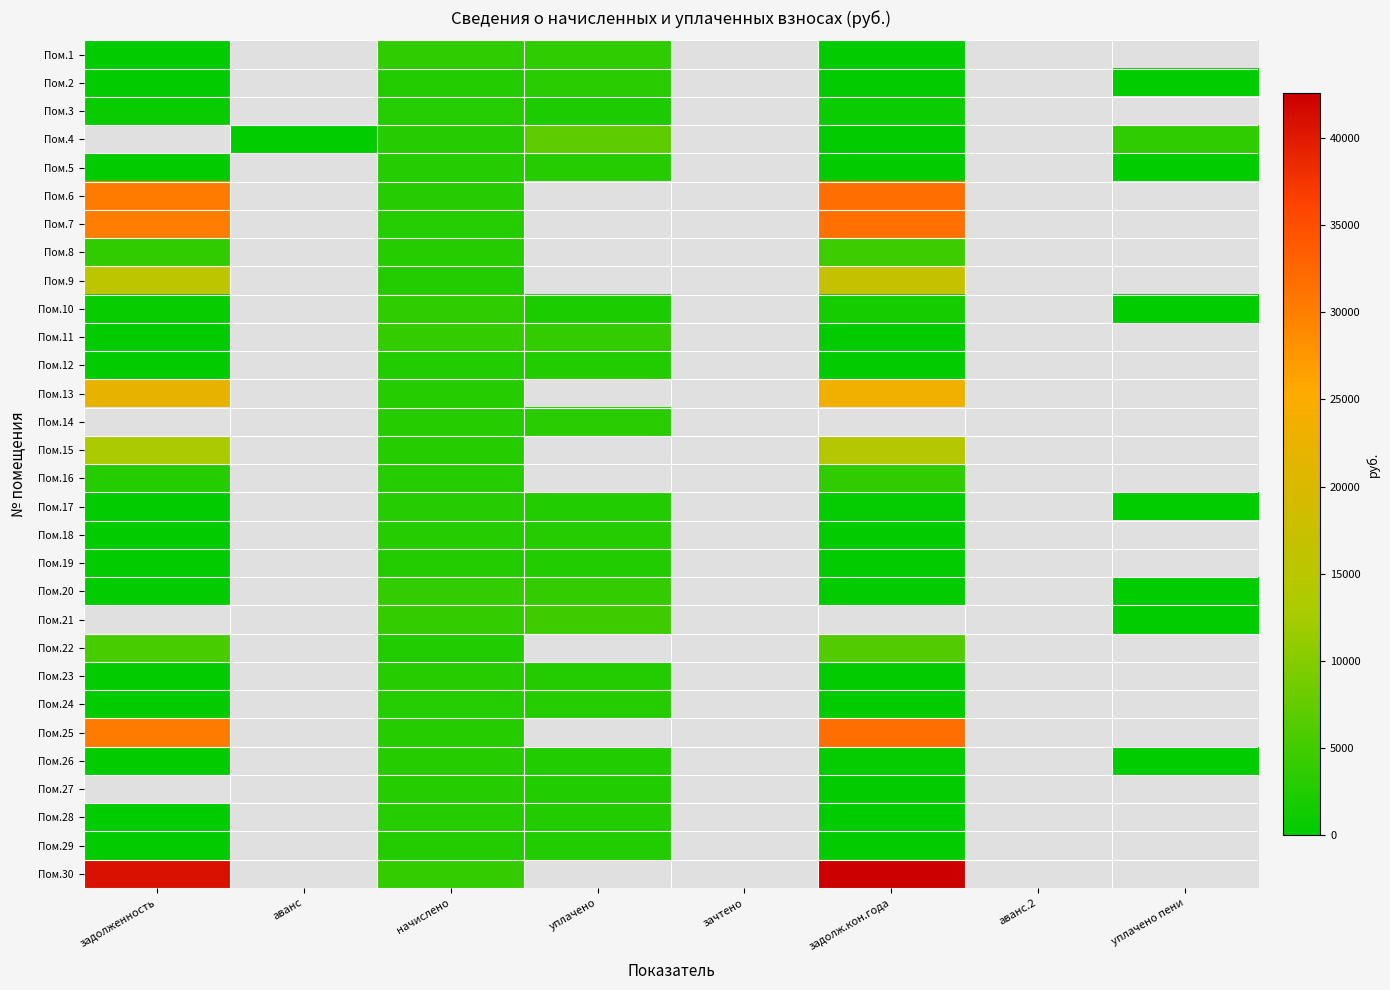

List the series in order of their peak value, highest first.

Пом.30, Пом.25, Пом.6, Пом.7, Пом.13, Пом.9, Пом.15, Пом.4, Пом.22, Пом.21, Пом.8, Пом.11, Пом.20, Пом.16, Пом.10, Пом.1, Пом.14, Пом.2, Пом.27, Пом.17, Пом.24, Пом.26, Пом.5, Пом.18, Пом.28, Пом.3, Пом.23, Пом.19, Пом.29, Пом.12